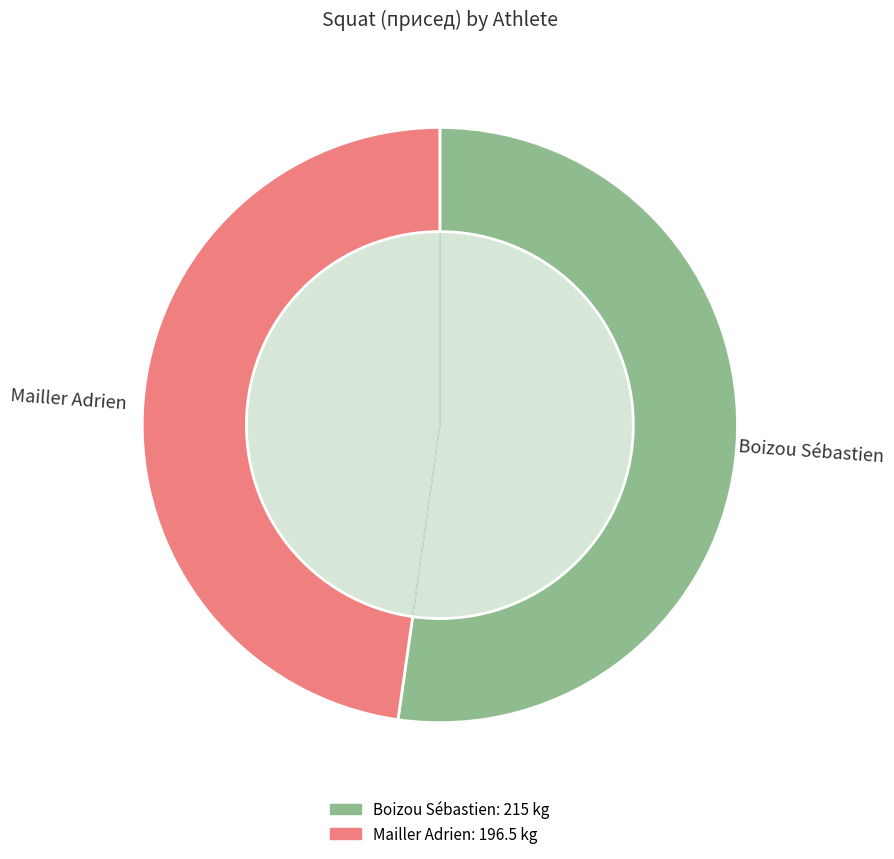

Which category has the smallest portion of the pie?

Mailler Adrien